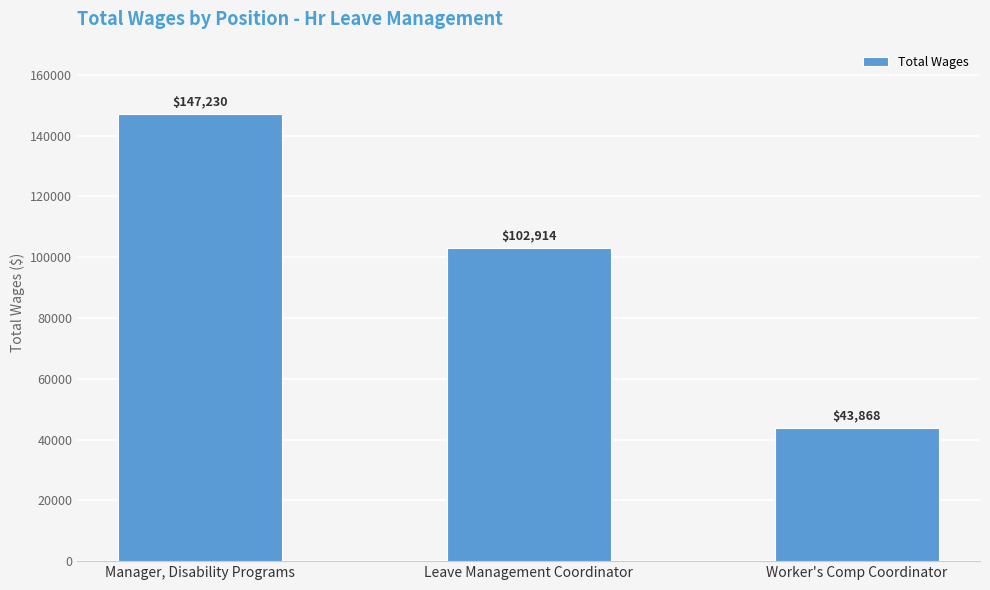

What is the maximum value shown in the chart?

147230